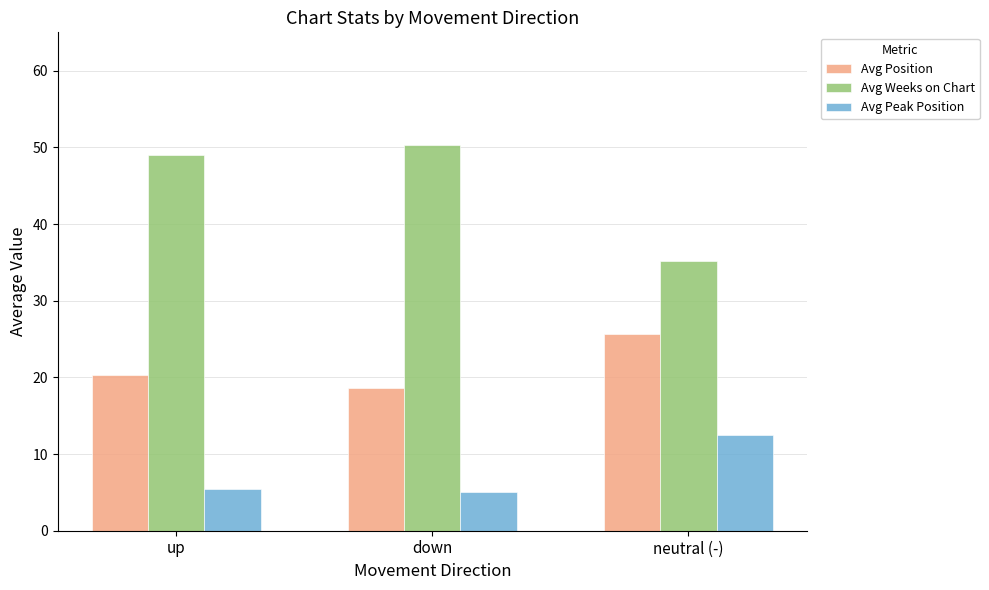

What is the average value of the Avg Position series?

21.5